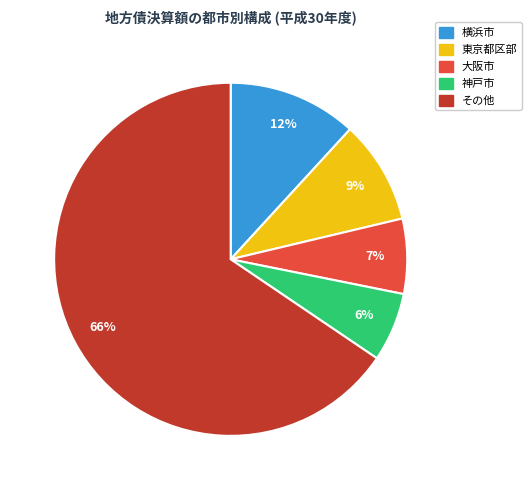

Is there a majority slice in this chart?

Yes